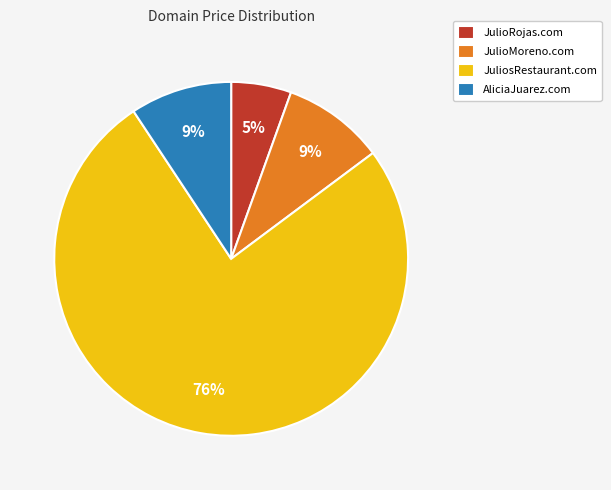

To the nearest percent, what percentage of the pie is JulioRojas.com?

5%